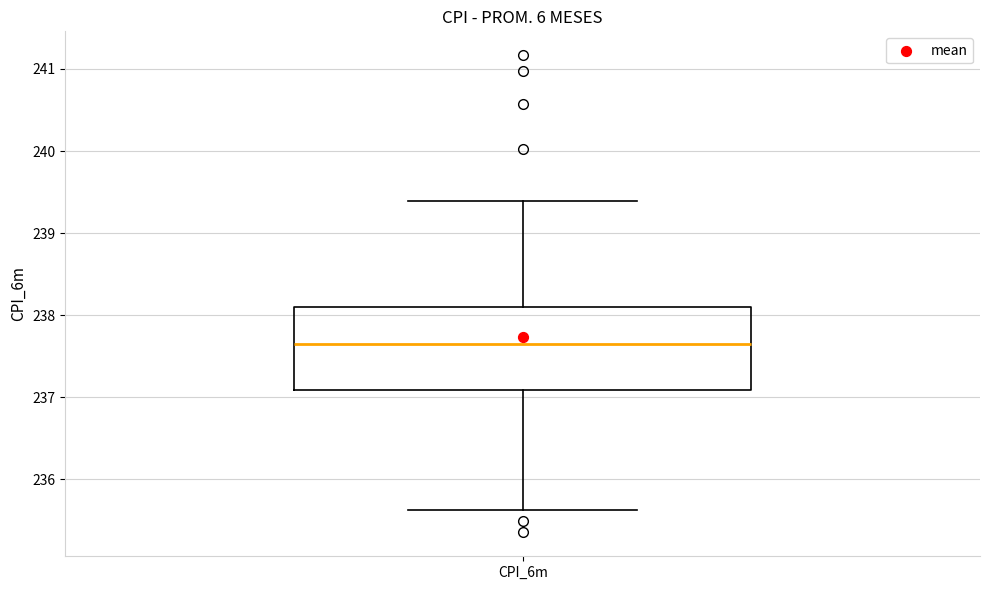

Read this box plot against the y-axis: the position of the median line, the range covered by the box, and the ends of both whiskers. The values are not printed on the chart, so give them approximately, as read against the axis.

median 237.6, box 237.1 to 238.1, whiskers 235.6 to 239.4